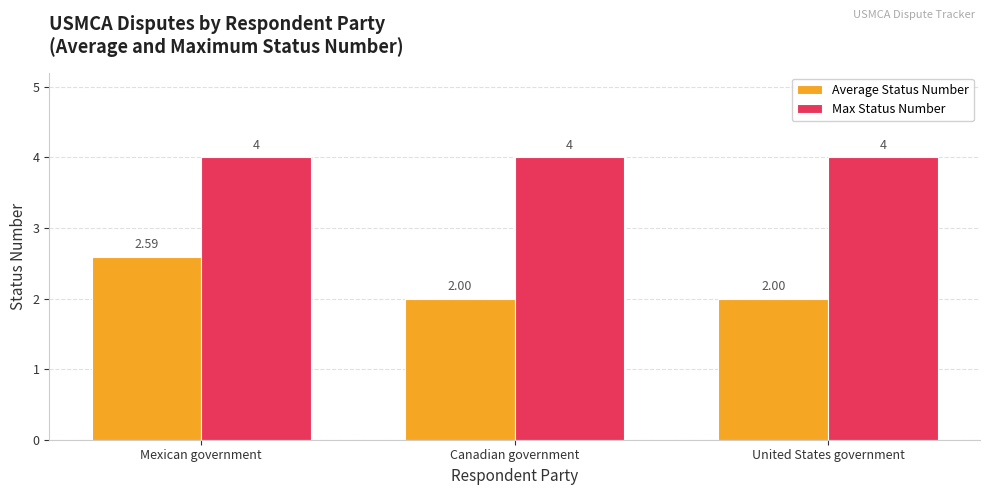

List the series in order of their overall mean, highest first.

Max Status Number, Average Status Number